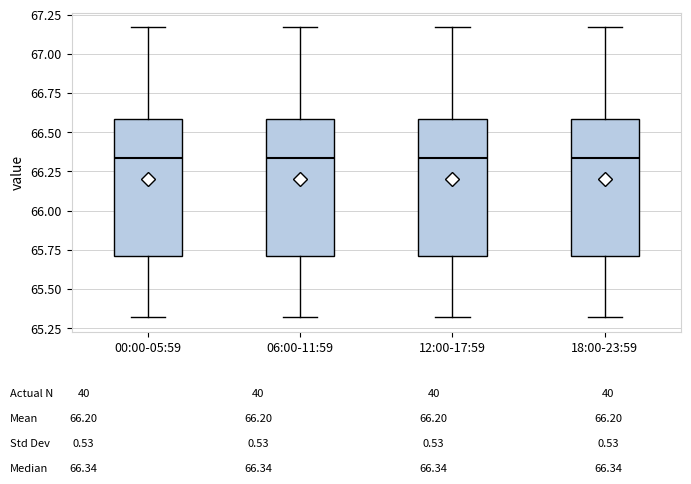

Where does the upper whisker of the box for 06:00-11:59 end on the y-axis? The values are not printed on the chart, so give them approximately, as read against the axis.

67.15